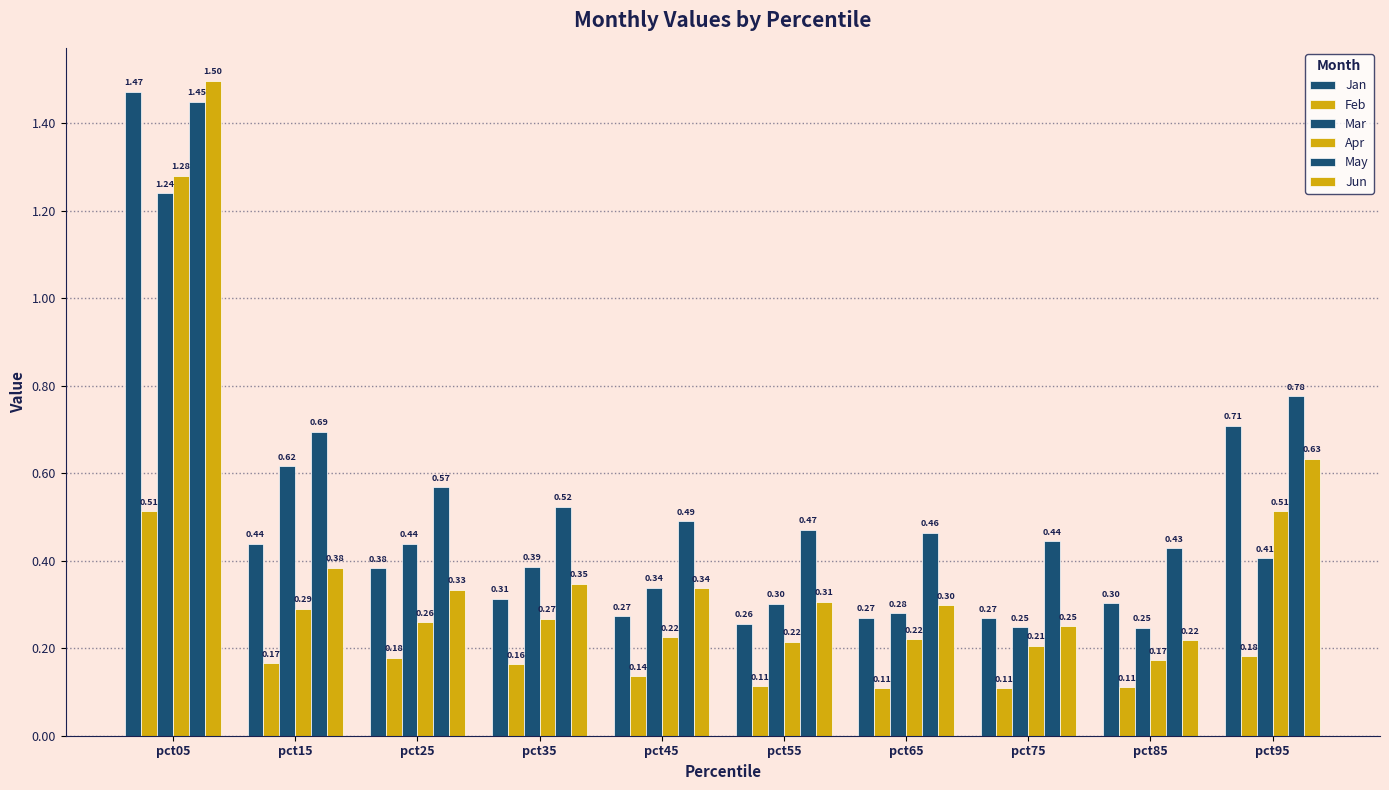

How many distinct data groups are displayed?

6